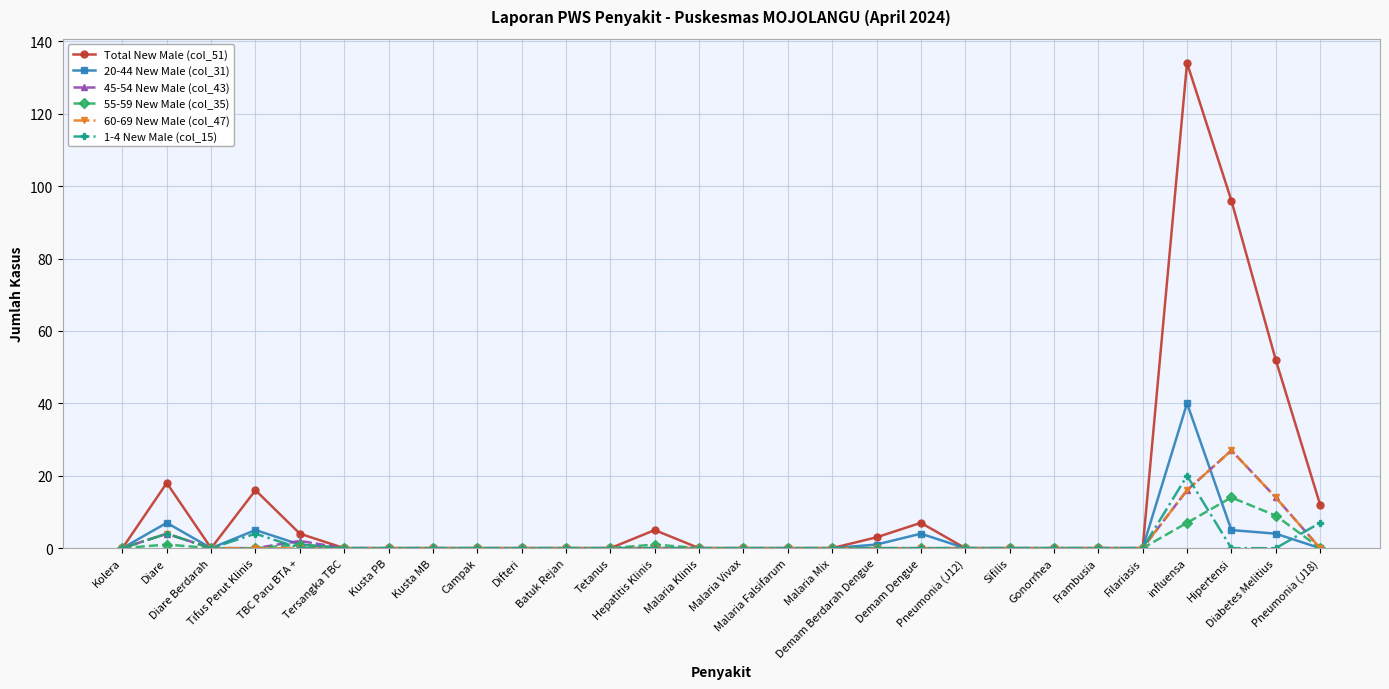

Between Tifus Perut Klinis and Sifilis, which series saw the biggest shift?

Total New Male (col_51)